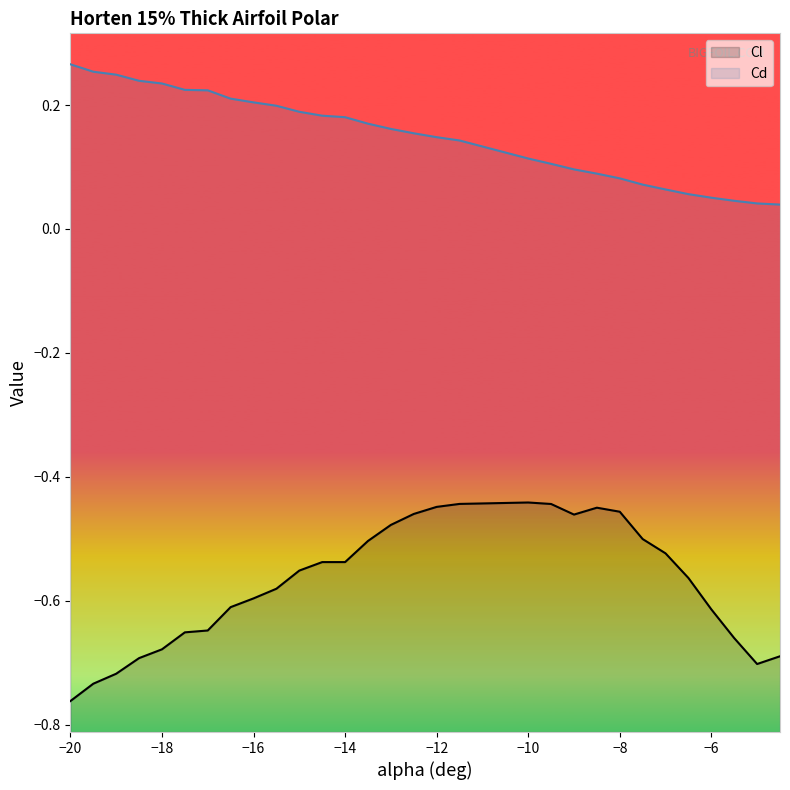

What is the difference between the maximum and minimum values in the Cd series?

0.2